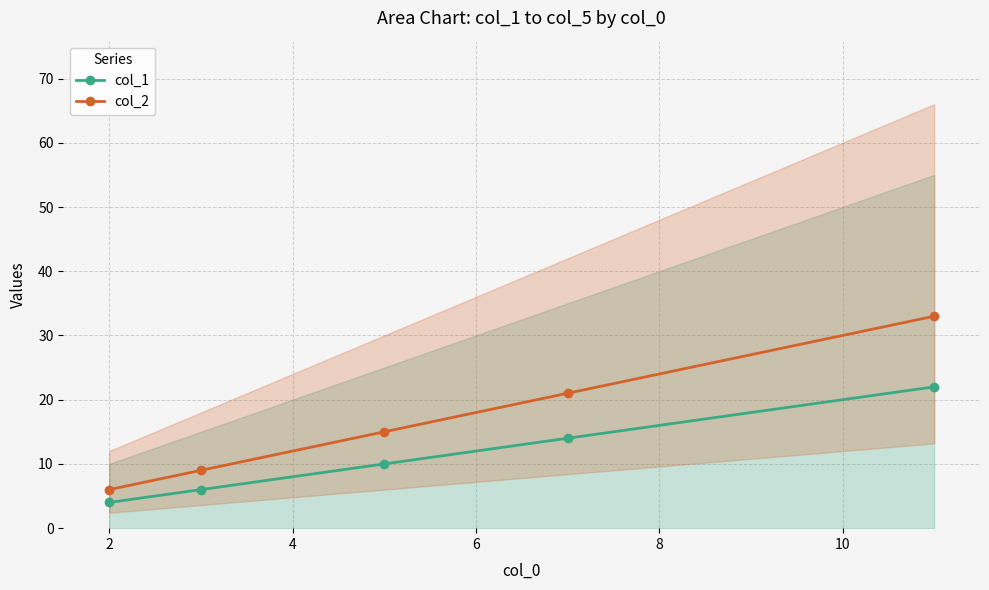

How many values in the col_2 series exceed 15?

2